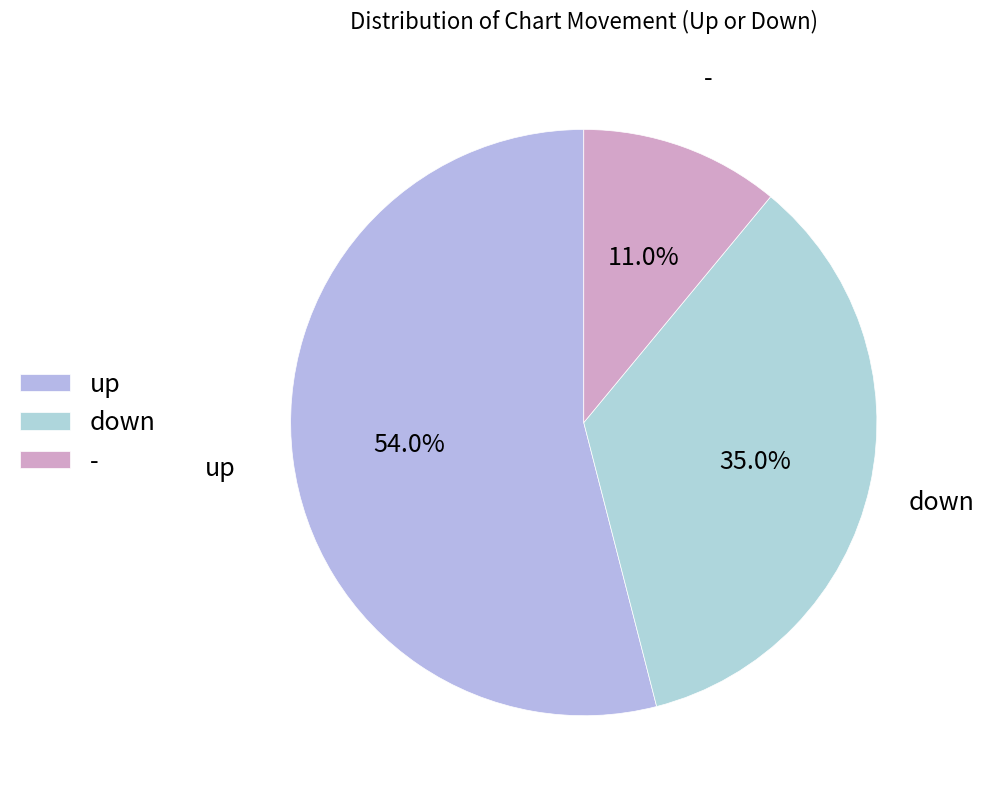

How much of the chart is everything except up?

46.0%